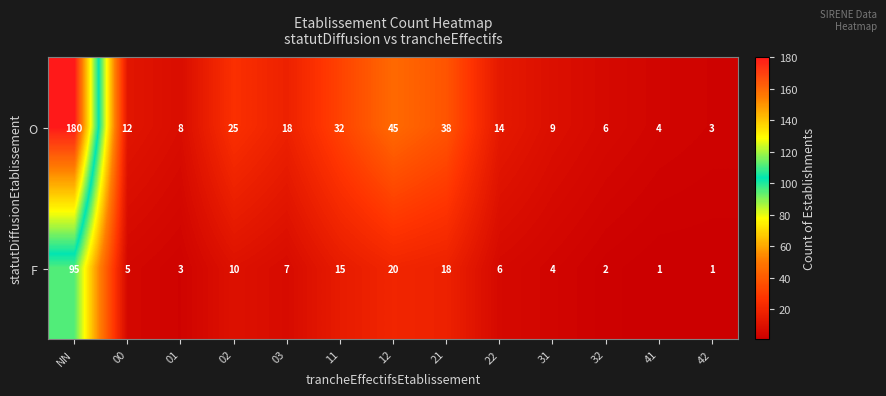

At which category is the sum across all series the highest?

NN